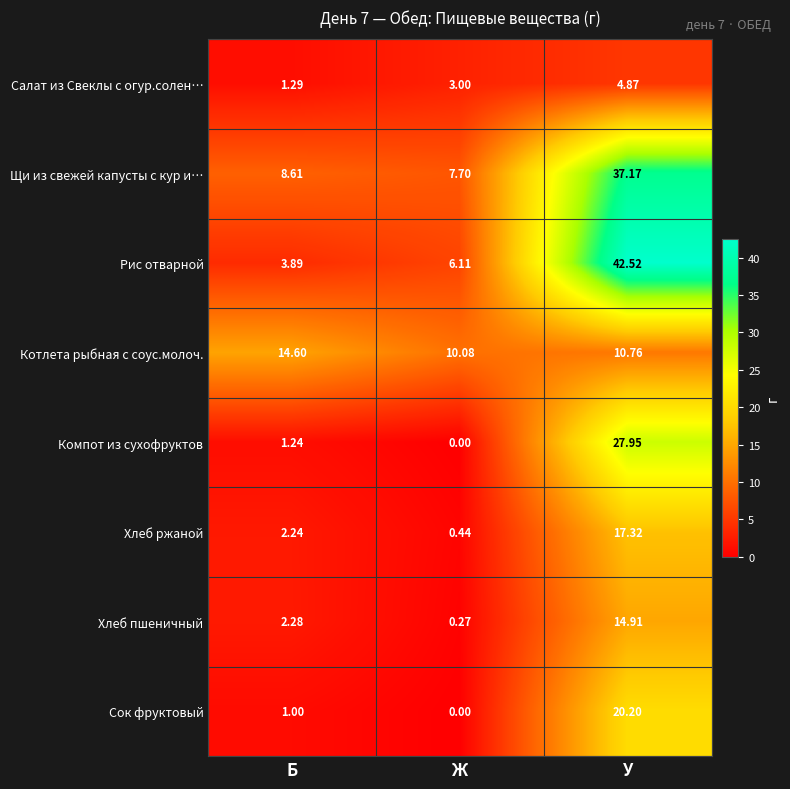

At how many categories does at least one series exceed 23?

1